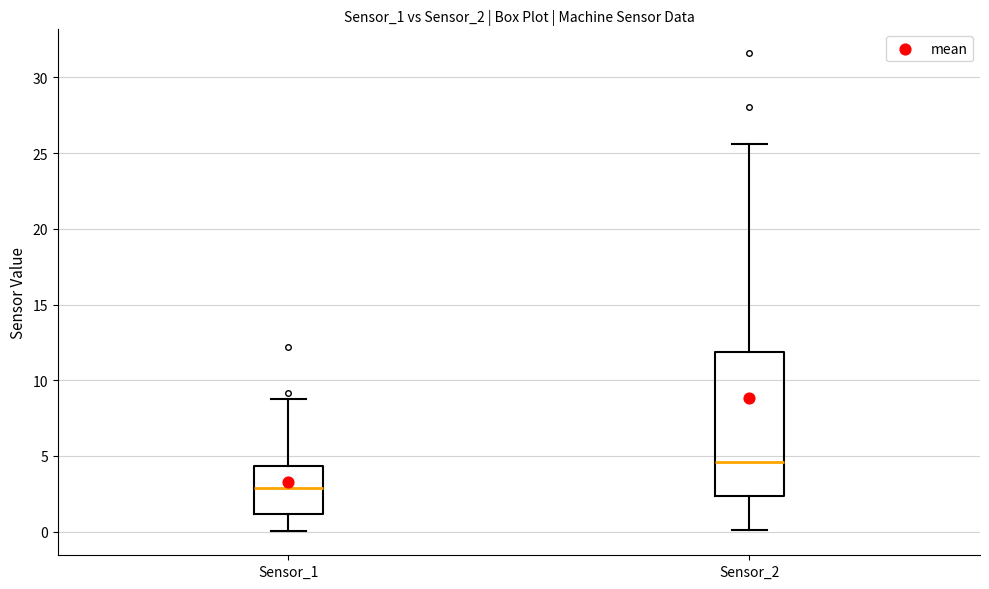

Reading left to right, transcribe this box plot: for each box, give where its median line is, the range the box spans, and where its two whiskers end, as read against the y-axis. The values are not printed on the chart, so give them approximately, as read against the axis.

Sensor_1: median 3.0, box 1.0 to 4.5, whiskers 0.0 to 9.0
Sensor_2: median 4.5, box 2.5 to 12.0, whiskers 0.0 to 25.5